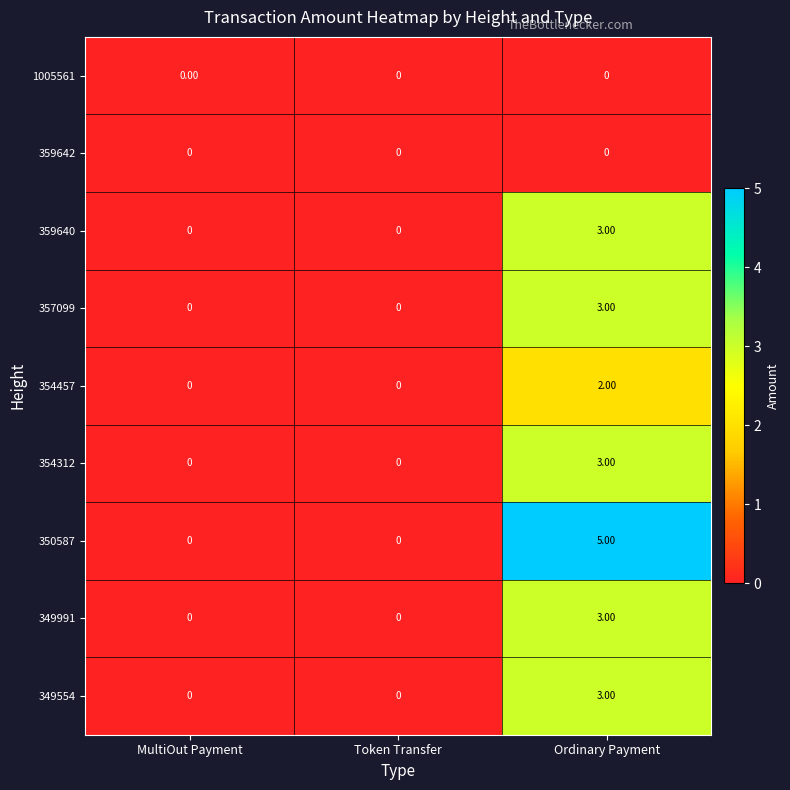

At which category is the sum across all series the highest?

Ordinary Payment